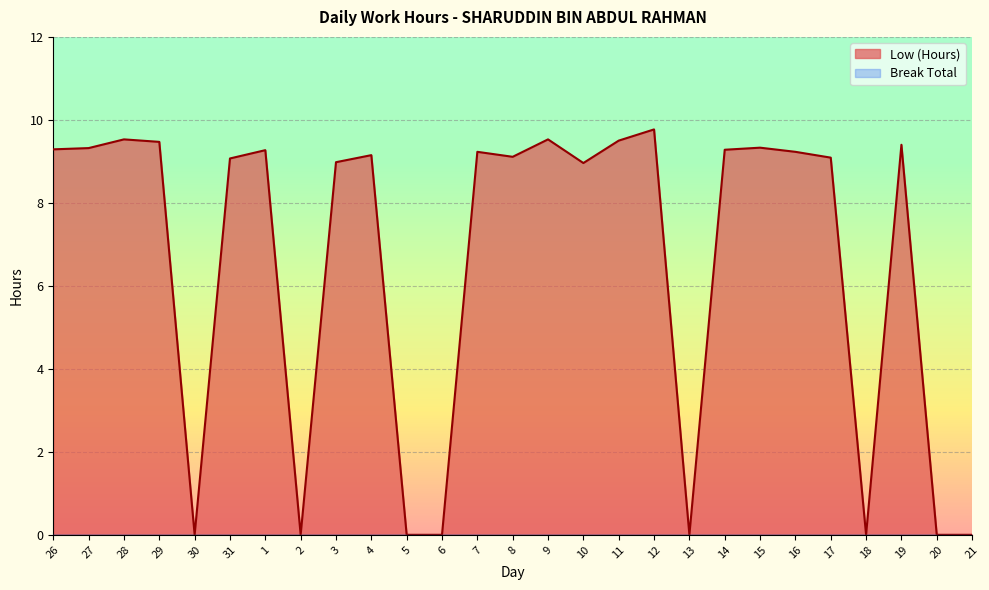

True or false: the data shows 0.0 at 20.

True